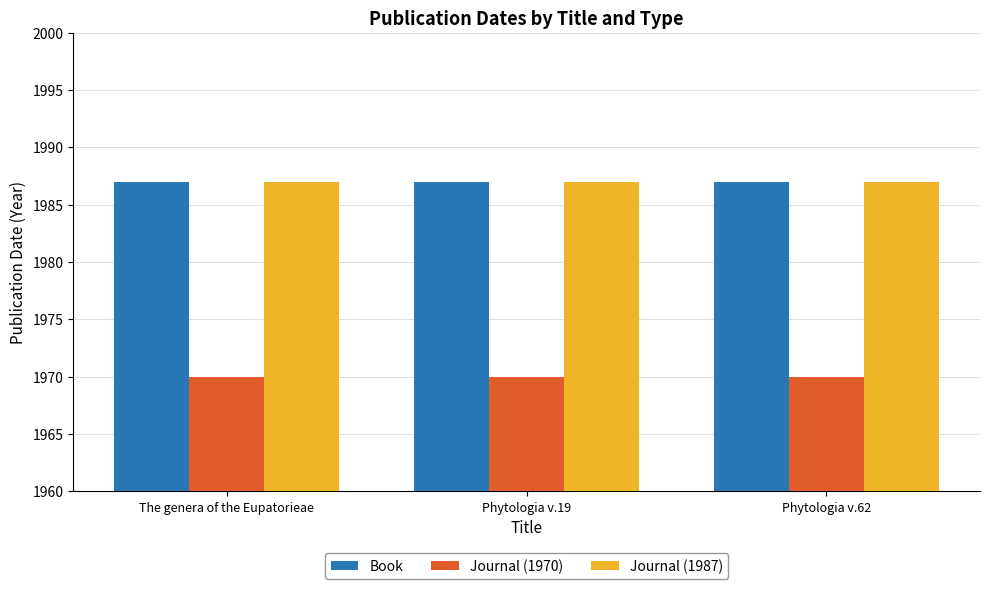

What is the spread (max minus min) of values at The genera of the Eupatorieae?

17